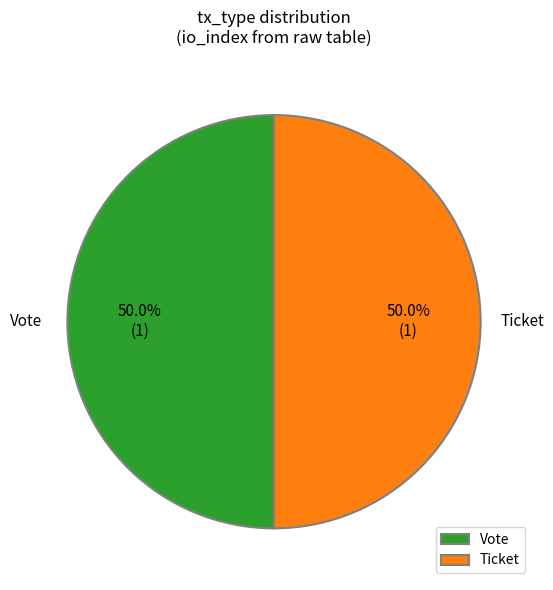

Approximately how many times larger is the value at Ticket compared to Vote?

1.0